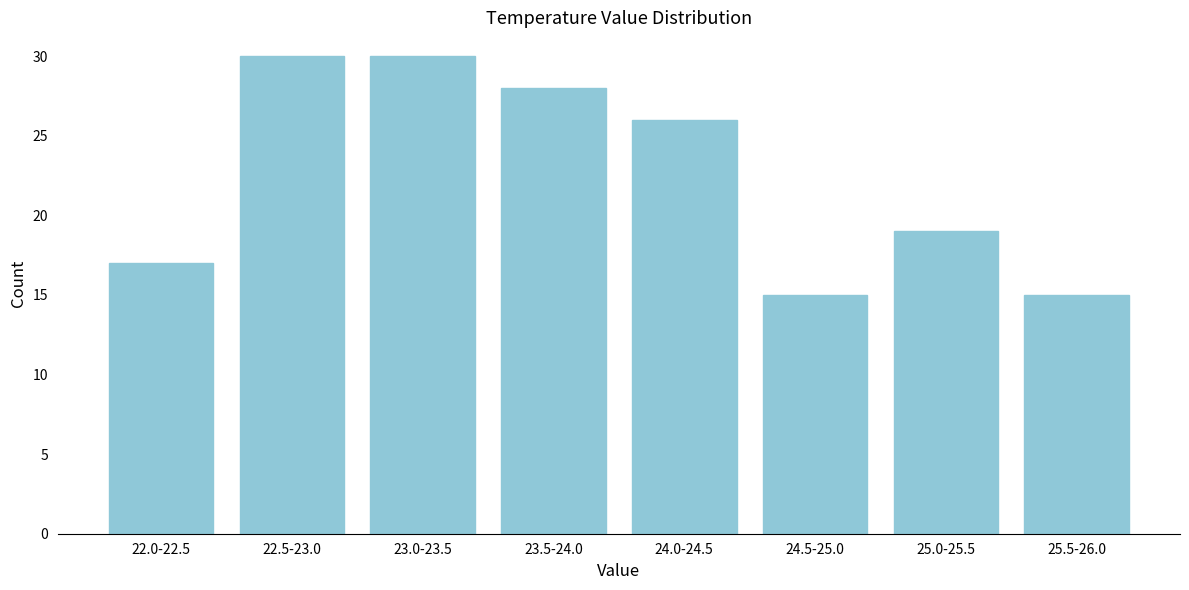

Reading left to right, what are all the values shown in this chart?

22.0-22.5=17	22.5-23.0=30	23.0-23.5=30	23.5-24.0=28	24.0-24.5=26	24.5-25.0=15	25.0-25.5=19	25.5-26.0=15